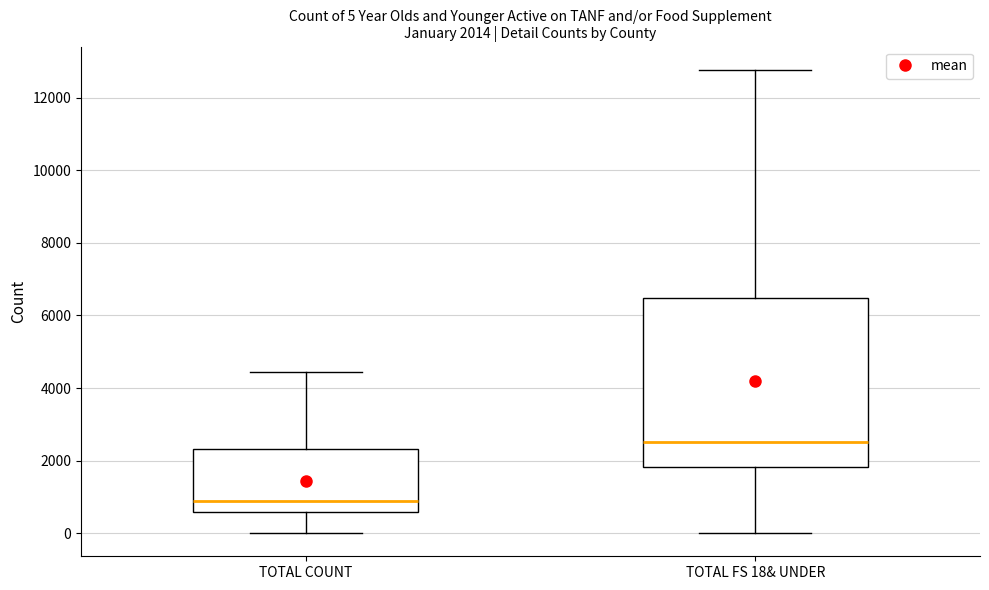

Which box is the tallest, from its lower edge to its upper edge?

TOTAL FS 18& UNDER